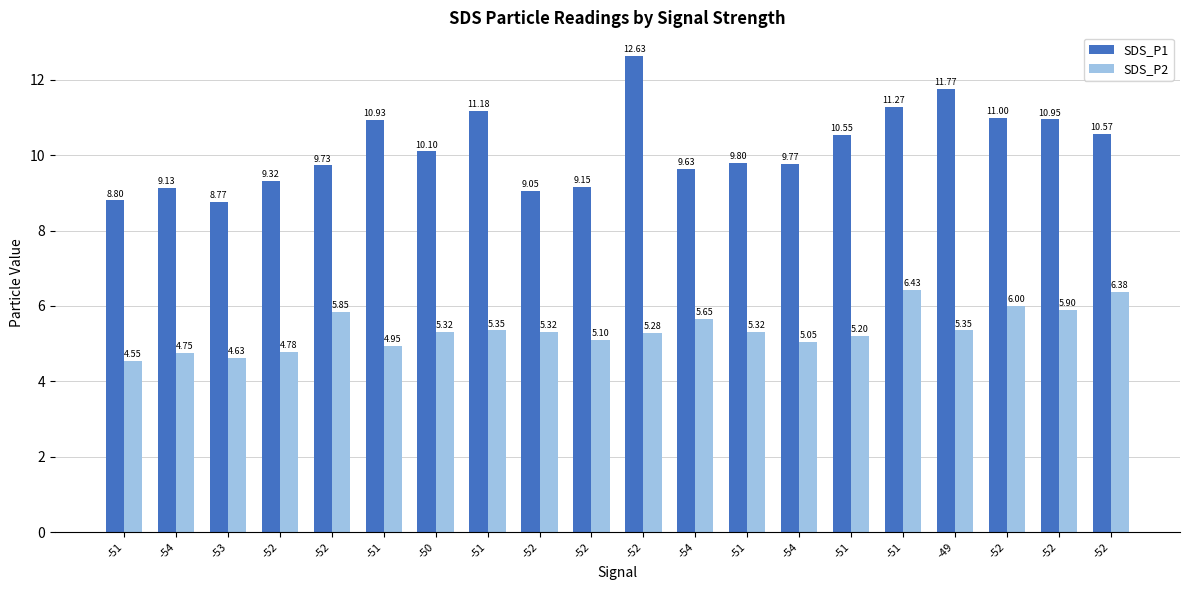

How many bars are there in total?

40